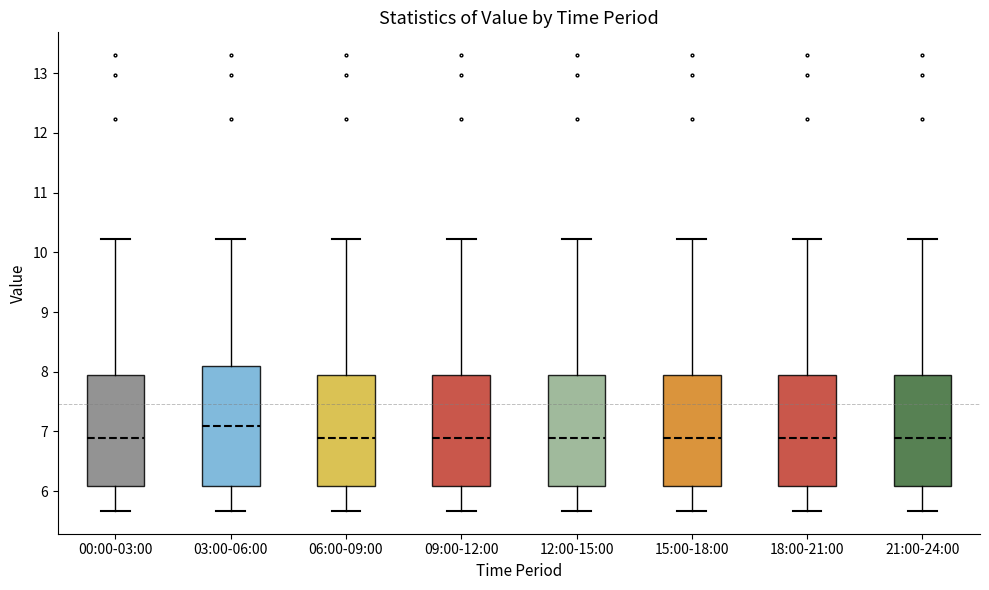

Reading left to right, read every box against the y-axis: the position of its median line, the range the box covers, and the ends of its whiskers. The values are not printed on the chart, so give them approximately, as read against the axis.

00:00-03:00: median 6.9, box 6.1 to 8.0, whiskers 5.7 to 10.2
03:00-06:00: median 7.1, box 6.1 to 8.1, whiskers 5.7 to 10.2
06:00-09:00: median 6.9, box 6.1 to 8.0, whiskers 5.7 to 10.2
09:00-12:00: median 6.9, box 6.1 to 8.0, whiskers 5.7 to 10.2
12:00-15:00: median 6.9, box 6.1 to 8.0, whiskers 5.7 to 10.2
15:00-18:00: median 6.9, box 6.1 to 8.0, whiskers 5.7 to 10.2
18:00-21:00: median 6.9, box 6.1 to 8.0, whiskers 5.7 to 10.2
21:00-24:00: median 6.9, box 6.1 to 8.0, whiskers 5.7 to 10.2